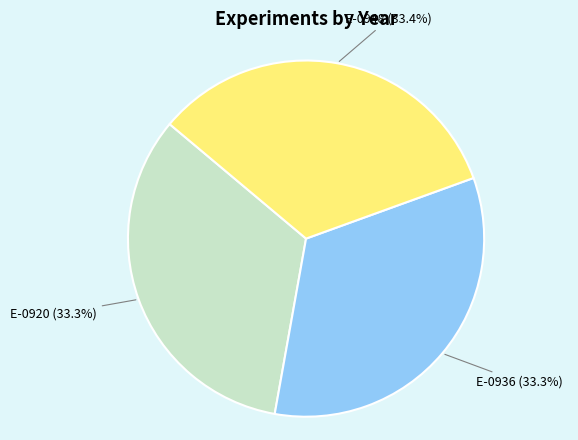

How many slices are in this pie chart?

3